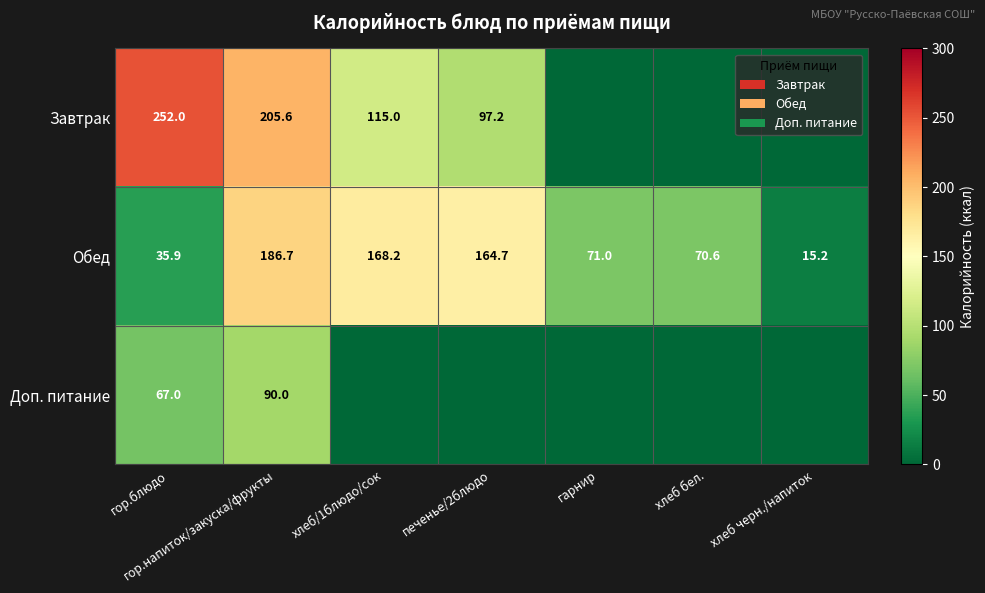

What is the maximum value for Обед?

186.7